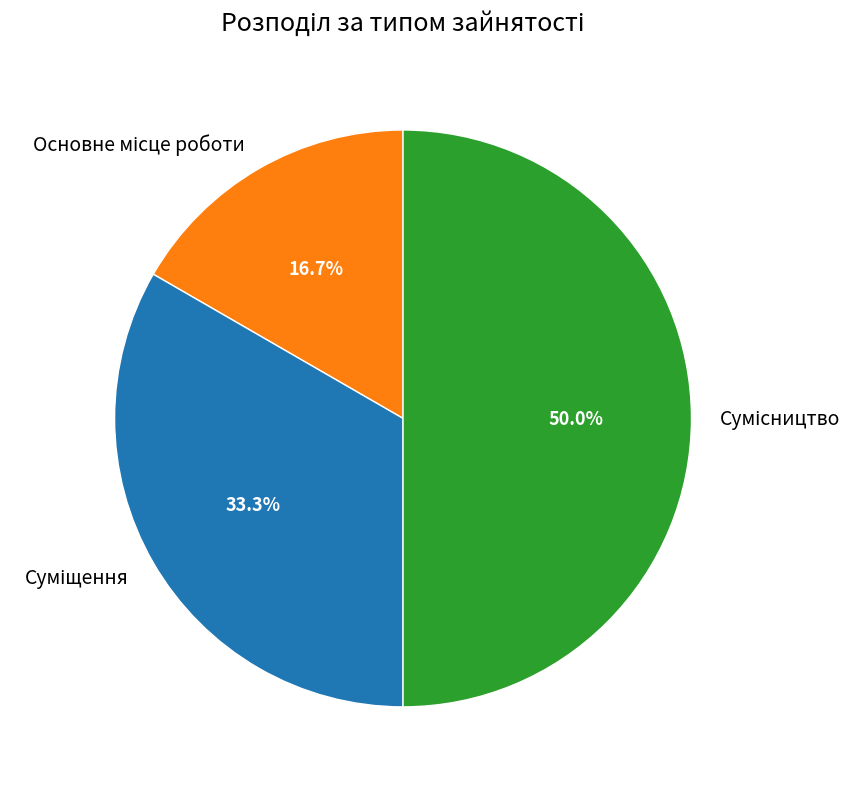

What is the smallest slice in the pie chart?

Основне місце роботи